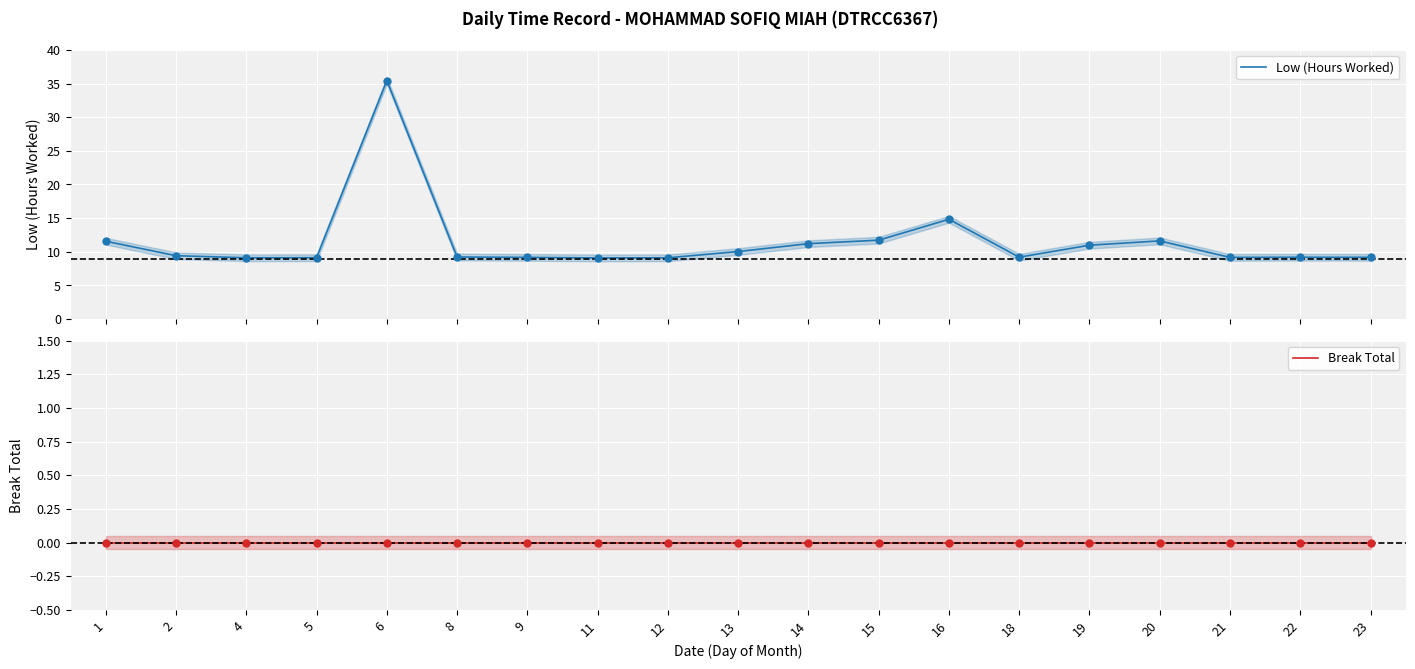

Which series contains the lowest Y value?

Break Total